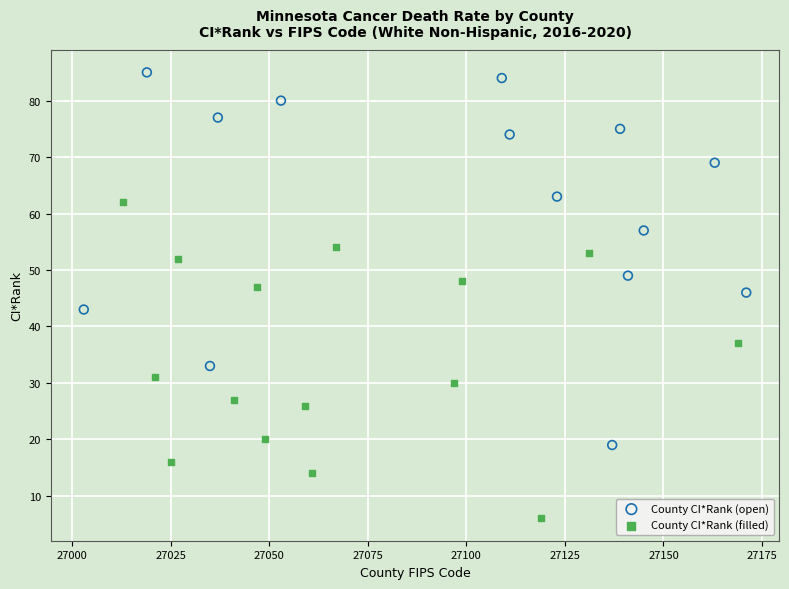

Which series contains the highest Y value?

County CI*Rank (open)